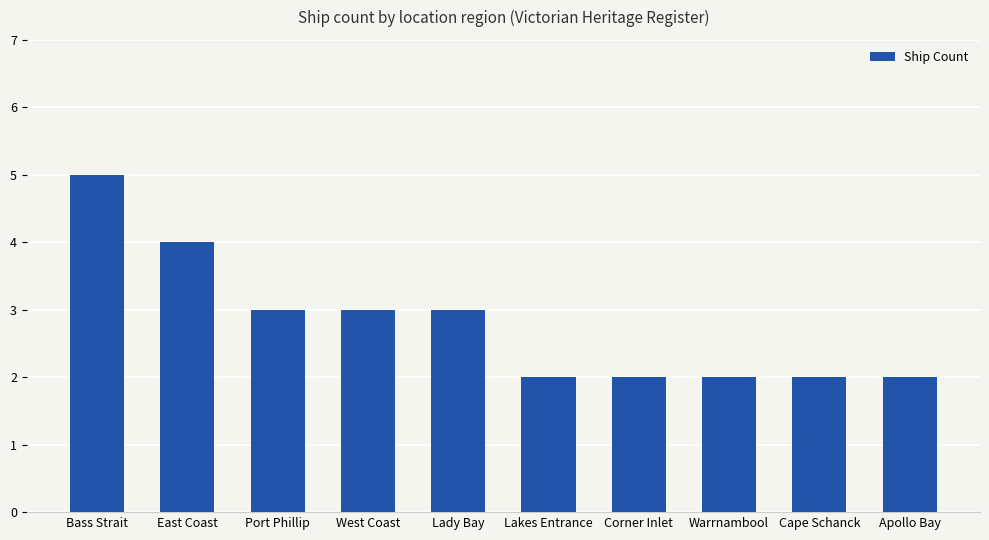

How many data points does each series have?

10